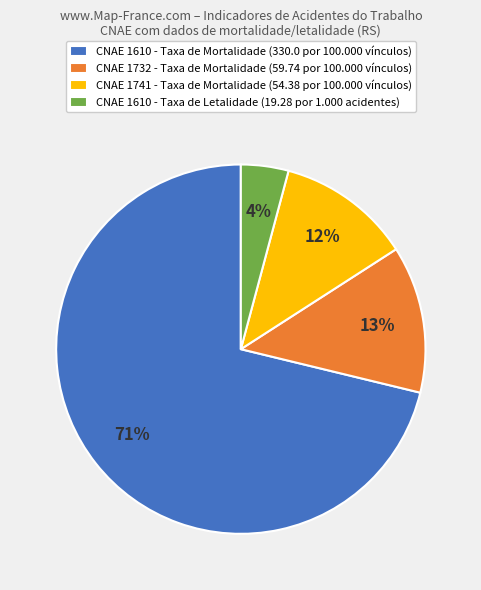

Does CNAE 1610 - Taxa de Letalidade (19.28 por 1.000 acidentes) account for over 50% of the chart?

No